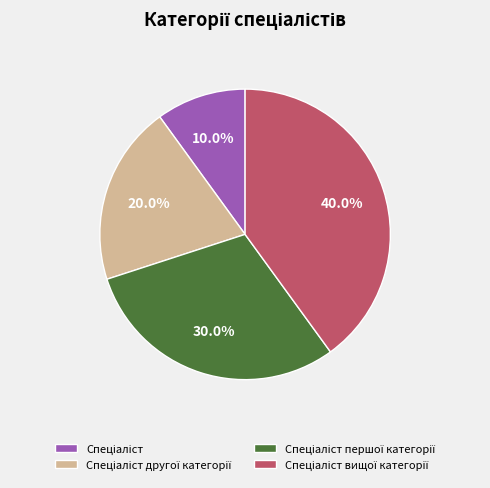

Does any single category account for the majority?

No